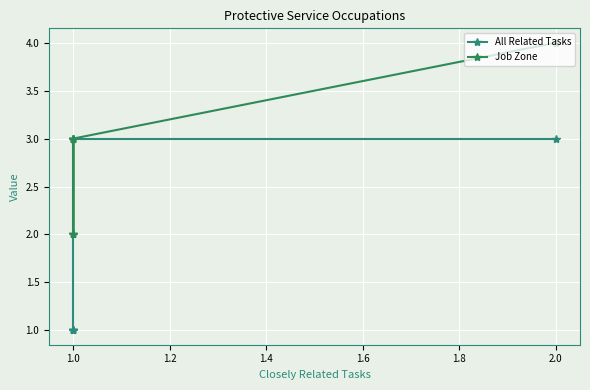

What is the label of the 7th point from the left?

1.0